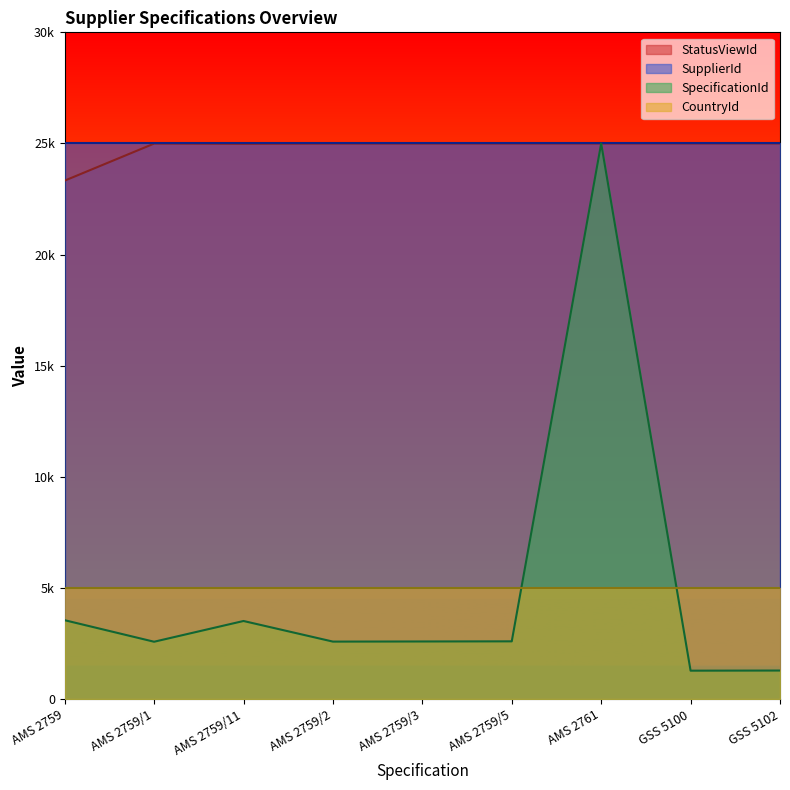

Rank the categories by StatusViewId value from lowest to highest.

AMS 2759, AMS 2759/11, AMS 2759/1, AMS 2759/2, AMS 2759/3, AMS 2759/5, AMS 2761, GSS 5100, GSS 5102